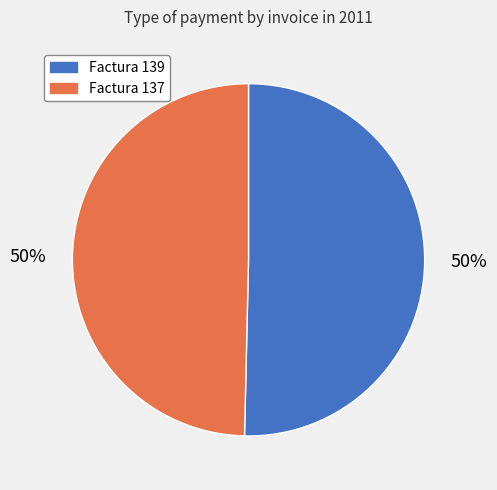

To the nearest percent, what is the average slice percentage?

50%